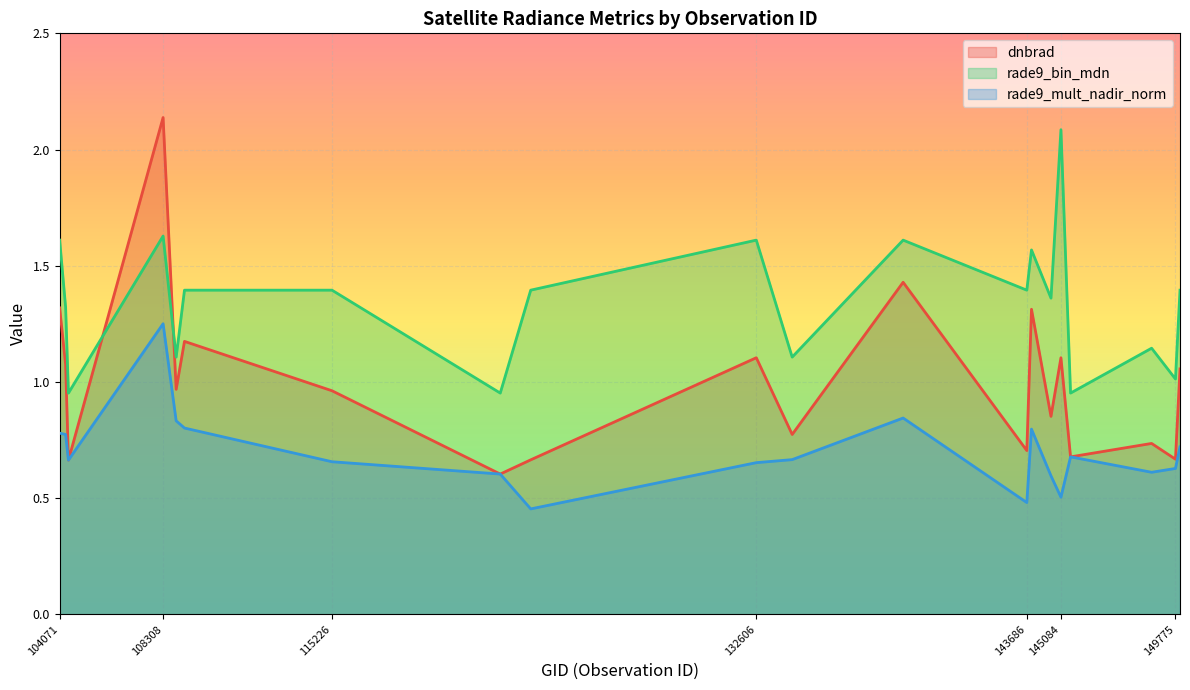

Rank the series by their average value, from highest to lowest.

rade9_bin_mdn, dnbrad, rade9_mult_nadir_norm